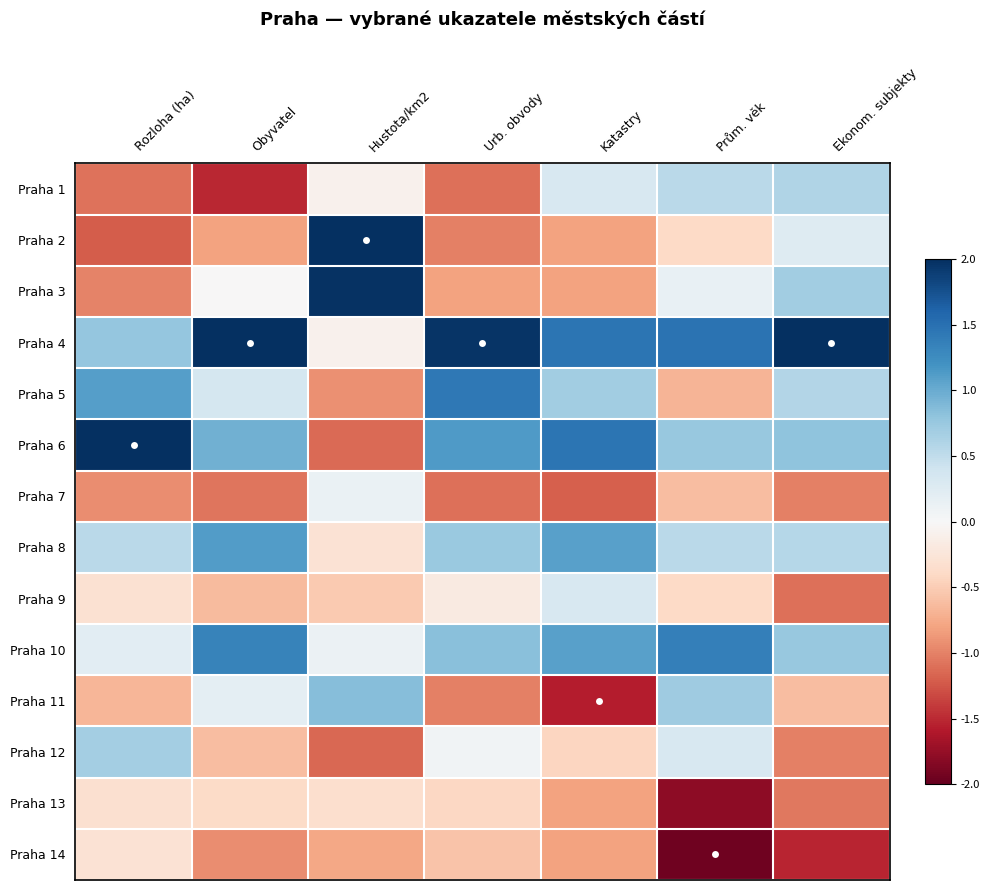

Reading right to left, extract all data points from this chart.

Praha 1: Ekonom. subjekty=0.6	Prům. věk=0.5	Katastry=0.3	Urb. obvody=-1.1	Hustota/km2=-0.1	Obyvatel=-1.5	Rozloha (ha)=-1.1
Praha 2: Ekonom. subjekty=0.3	Prům. věk=-0.4	Katastry=-0.8	Urb. obvody=-1.0	Hustota/km2=2.2	Obyvatel=-0.8	Rozloha (ha)=-1.2
Praha 3: Ekonom. subjekty=0.7	Prům. věk=0.2	Katastry=-0.8	Urb. obvody=-0.8	Hustota/km2=2.0	Obyvatel=-0.0	Rozloha (ha)=-1.0
Praha 4: Ekonom. subjekty=2.0	Prům. věk=1.5	Katastry=1.5	Urb. obvody=2.0	Hustota/km2=-0.1	Obyvatel=2.0	Rozloha (ha)=0.8
Praha 5: Ekonom. subjekty=0.6	Prům. věk=-0.7	Katastry=0.7	Urb. obvody=1.4	Hustota/km2=-0.9	Obyvatel=0.4	Rozloha (ha)=1.1
Praha 6: Ekonom. subjekty=0.8	Prům. věk=0.8	Katastry=1.5	Urb. obvody=1.1	Hustota/km2=-1.1	Obyvatel=1.0	Rozloha (ha)=2.5
Praha 7: Ekonom. subjekty=-1.0	Prům. věk=-0.6	Katastry=-1.2	Urb. obvody=-1.1	Hustota/km2=0.1	Obyvatel=-1.1	Rozloha (ha)=-0.9
Praha 8: Ekonom. subjekty=0.6	Prům. věk=0.5	Katastry=1.1	Urb. obvody=0.7	Hustota/km2=-0.3	Obyvatel=1.1	Rozloha (ha)=0.5
Praha 9: Ekonom. subjekty=-1.1	Prům. věk=-0.4	Katastry=0.3	Urb. obvody=-0.2	Hustota/km2=-0.5	Obyvatel=-0.6	Rozloha (ha)=-0.3
Praha 10: Ekonom. subjekty=0.8	Prům. věk=1.4	Katastry=1.1	Urb. obvody=0.8	Hustota/km2=0.1	Obyvatel=1.3	Rozloha (ha)=0.2
Praha 11: Ekonom. subjekty=-0.6	Prům. věk=0.7	Katastry=-1.6	Urb. obvody=-1.0	Hustota/km2=0.8	Obyvatel=0.2	Rozloha (ha)=-0.7
Praha 12: Ekonom. subjekty=-1.0	Prům. věk=0.3	Katastry=-0.4	Urb. obvody=0.1	Hustota/km2=-1.1	Obyvatel=-0.6	Rozloha (ha)=0.7
Praha 13: Ekonom. subjekty=-1.1	Prům. věk=-1.8	Katastry=-0.8	Urb. obvody=-0.4	Hustota/km2=-0.3	Obyvatel=-0.4	Rozloha (ha)=-0.3
Praha 14: Ekonom. subjekty=-1.5	Prům. věk=-2.0	Katastry=-0.8	Urb. obvody=-0.6	Hustota/km2=-0.8	Obyvatel=-0.9	Rozloha (ha)=-0.3